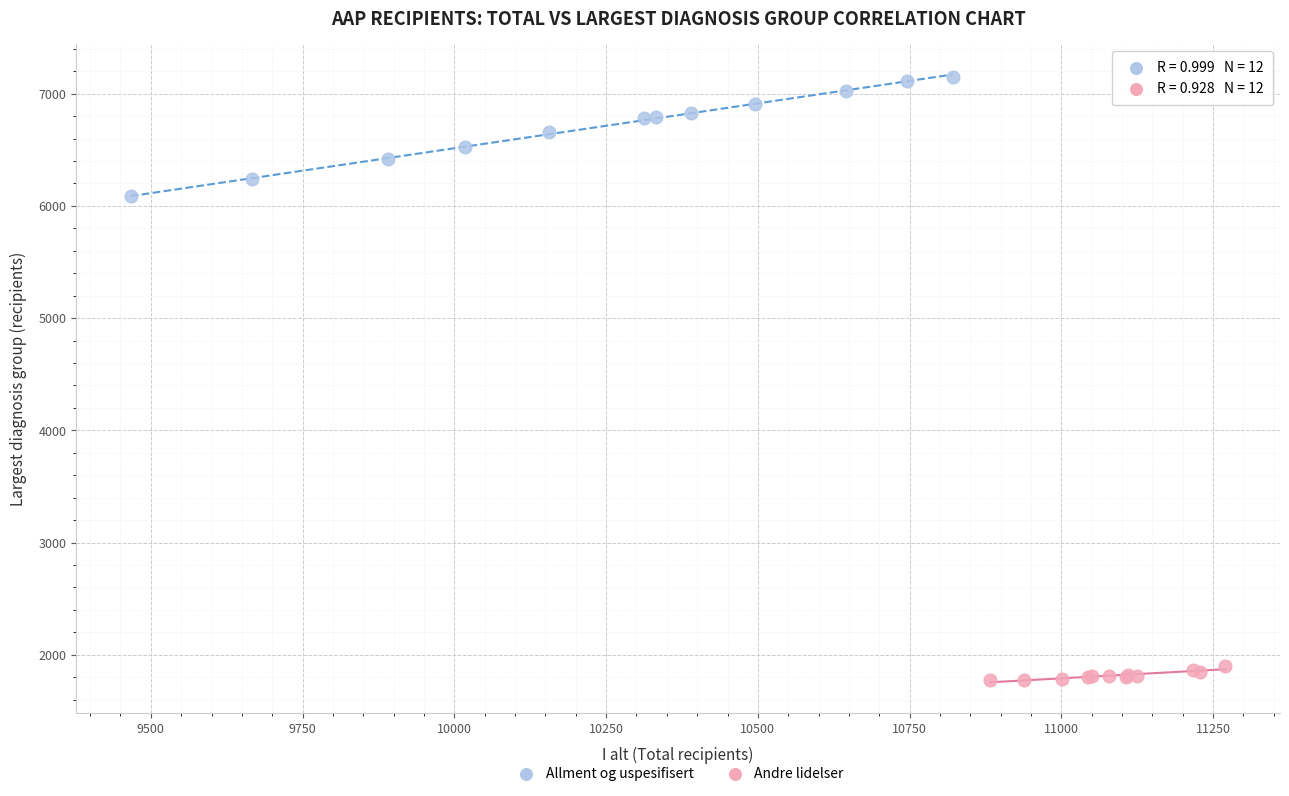

What are all the series names shown in the legend?

Allment og uspesifisert, Andre lidelser